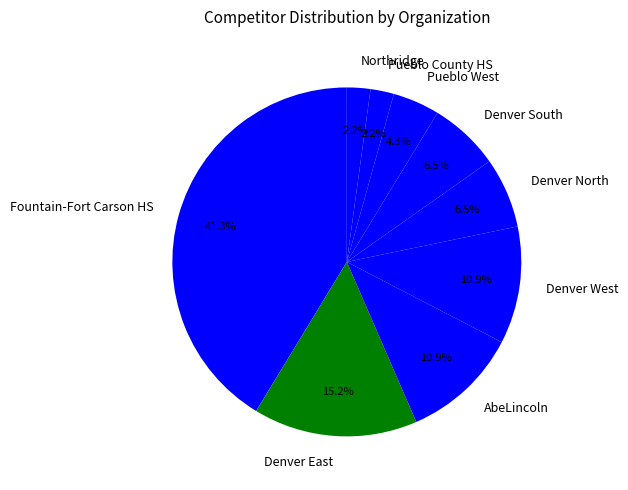

Is there any slice that represents more than half of the pie?

No